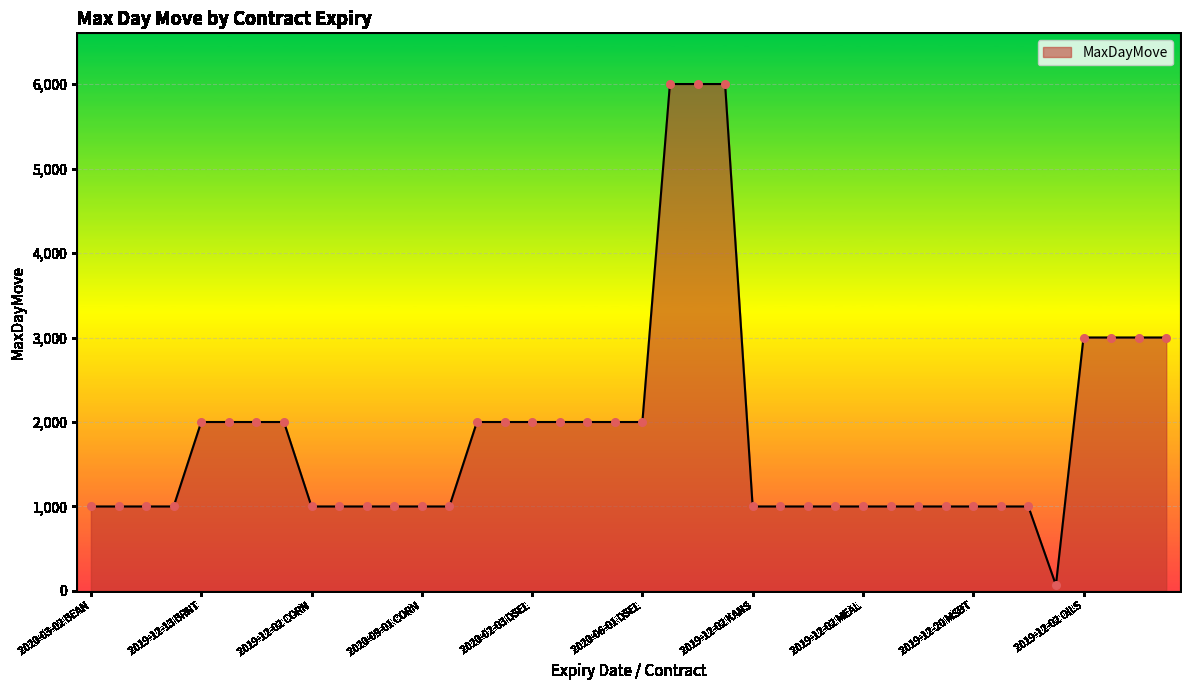

What is the difference between the maximum and minimum values?

5930